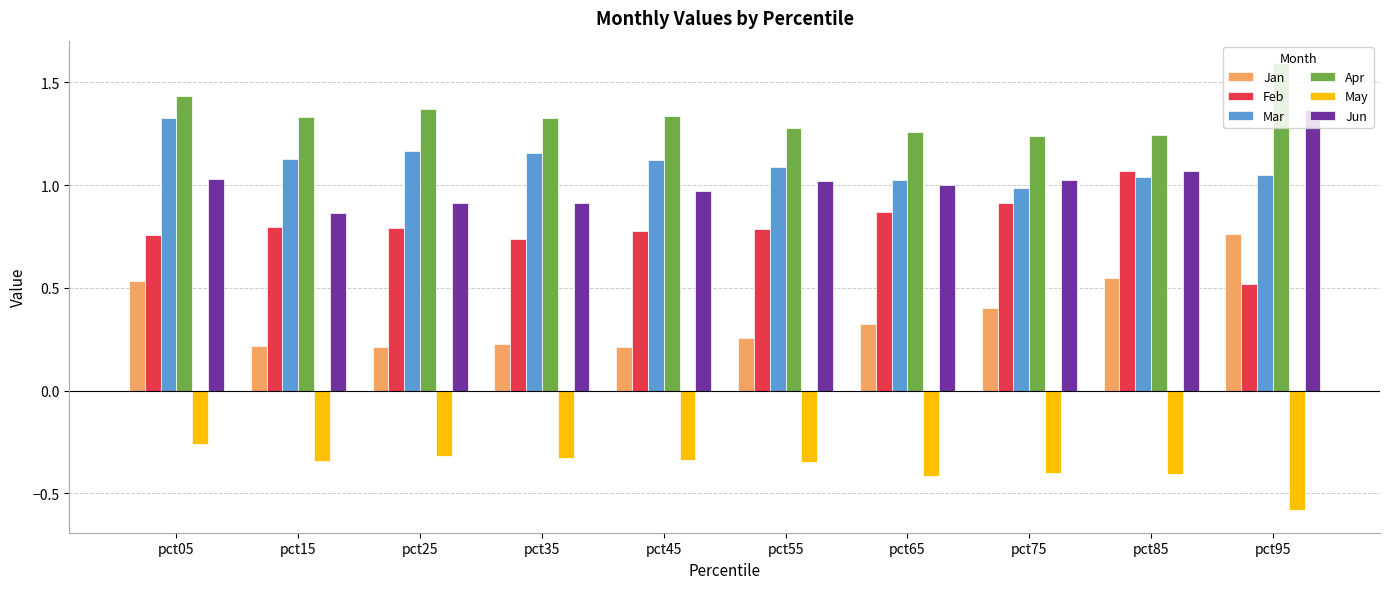

Between pct05 and pct35, which series saw the biggest shift?

Jan